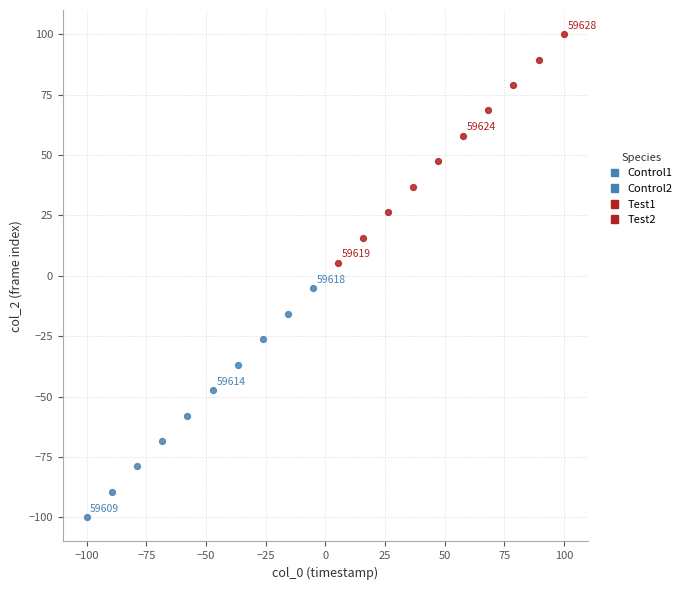

Which series reaches the minimum Y coordinate?

Control1